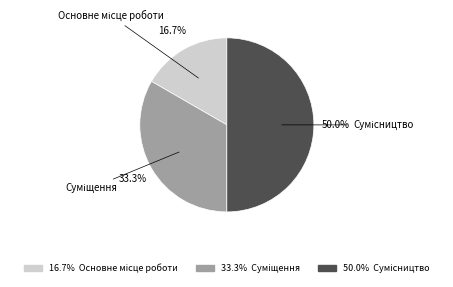

How many slices are in this pie chart?

3